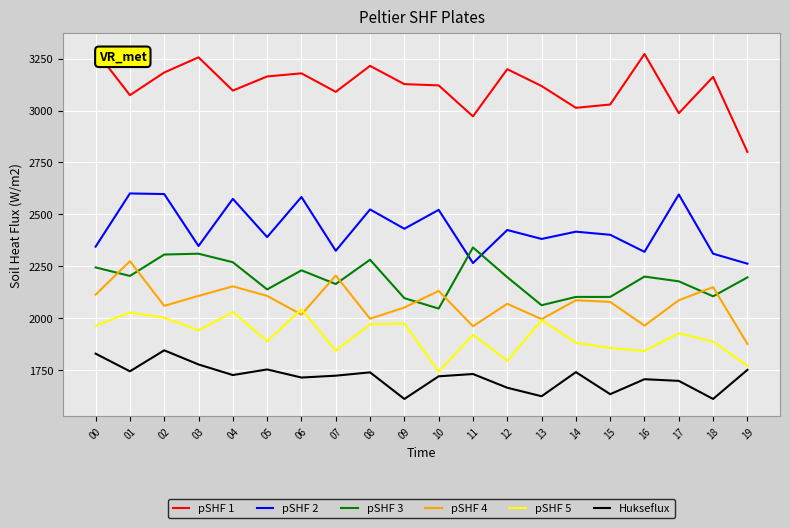

What is the greatest value displayed?

3287